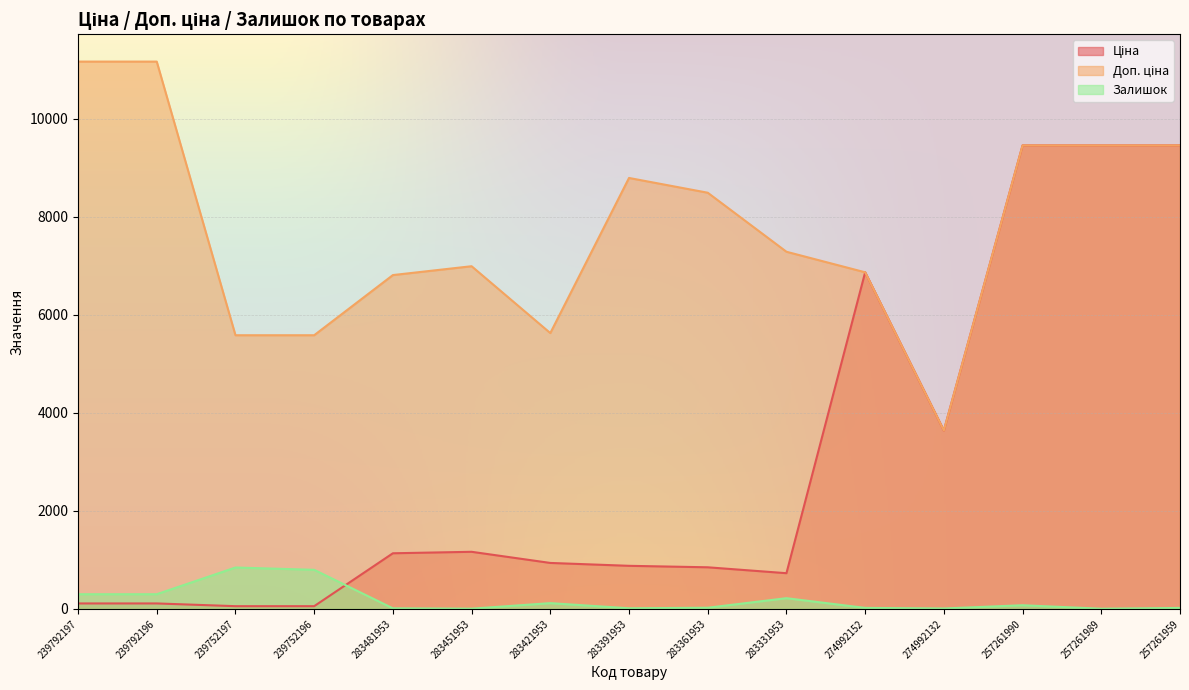

What are all the series names shown in the legend?

Ціна, Доп. ціна, Залишок